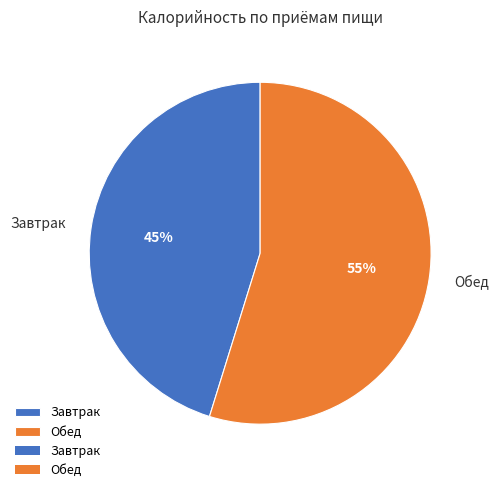

Count the number of slices in the pie.

2